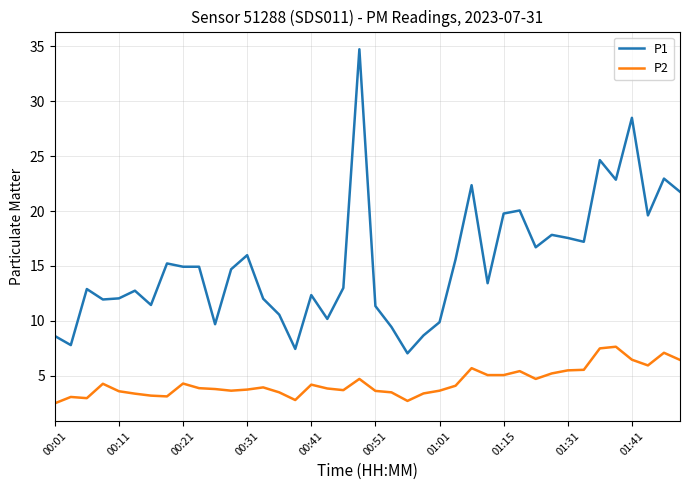

Which series has the widest spread of values?

P1